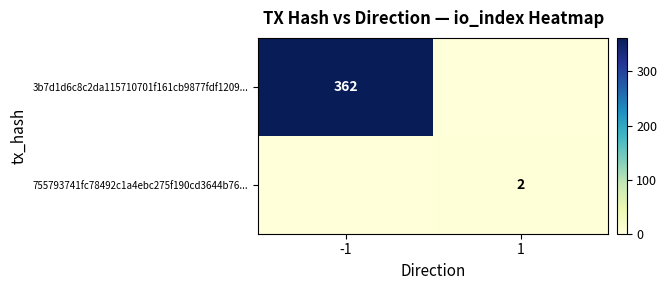

What is the maximum value shown in the chart?

362